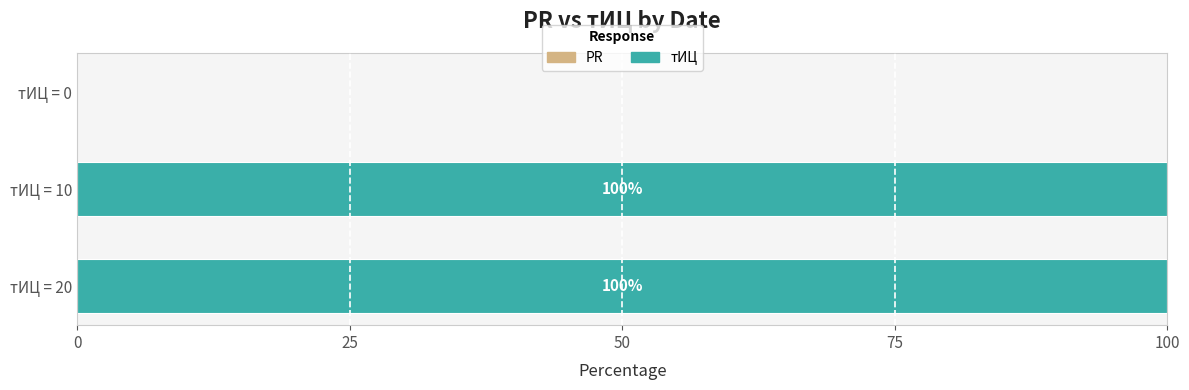

Reading top to bottom, extract all data points from this chart.

тИЦ = 0=0	тИЦ = 10=100	тИЦ = 20=100